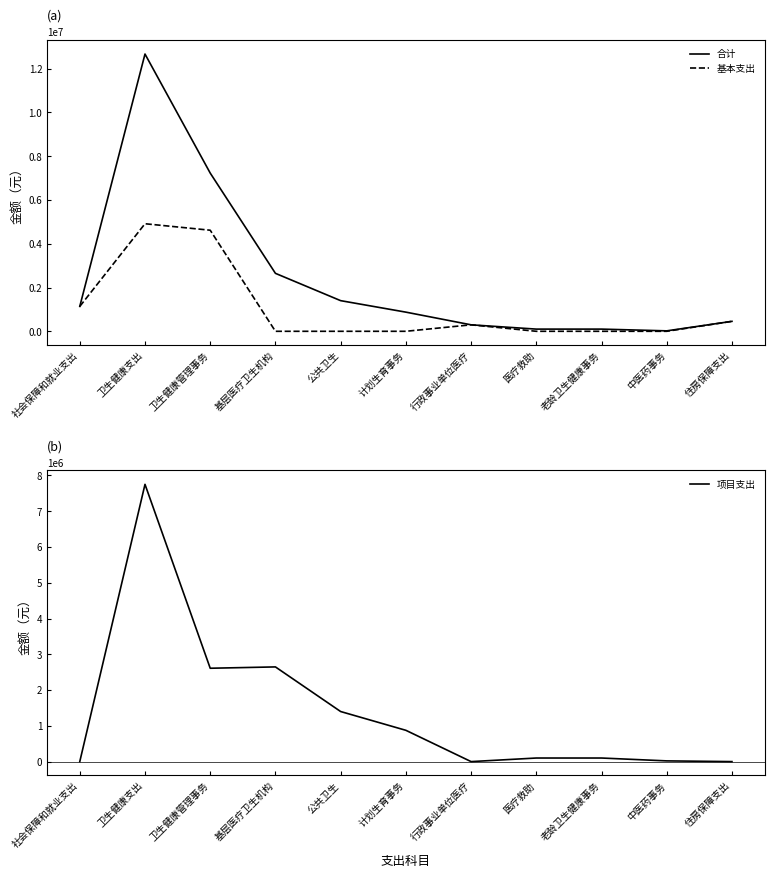

True or false: 项目支出 has a value of 0.0 at 行政事业单位医疗.

True